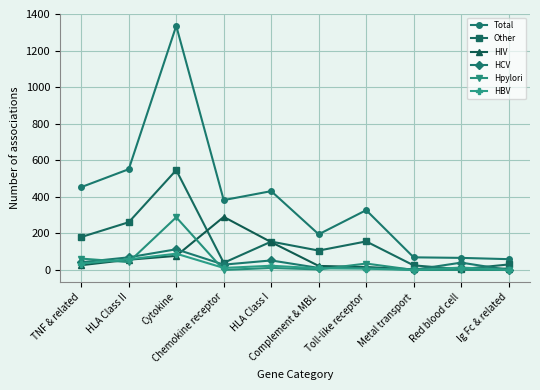

Is this an area chart (filled region under the line)?

No